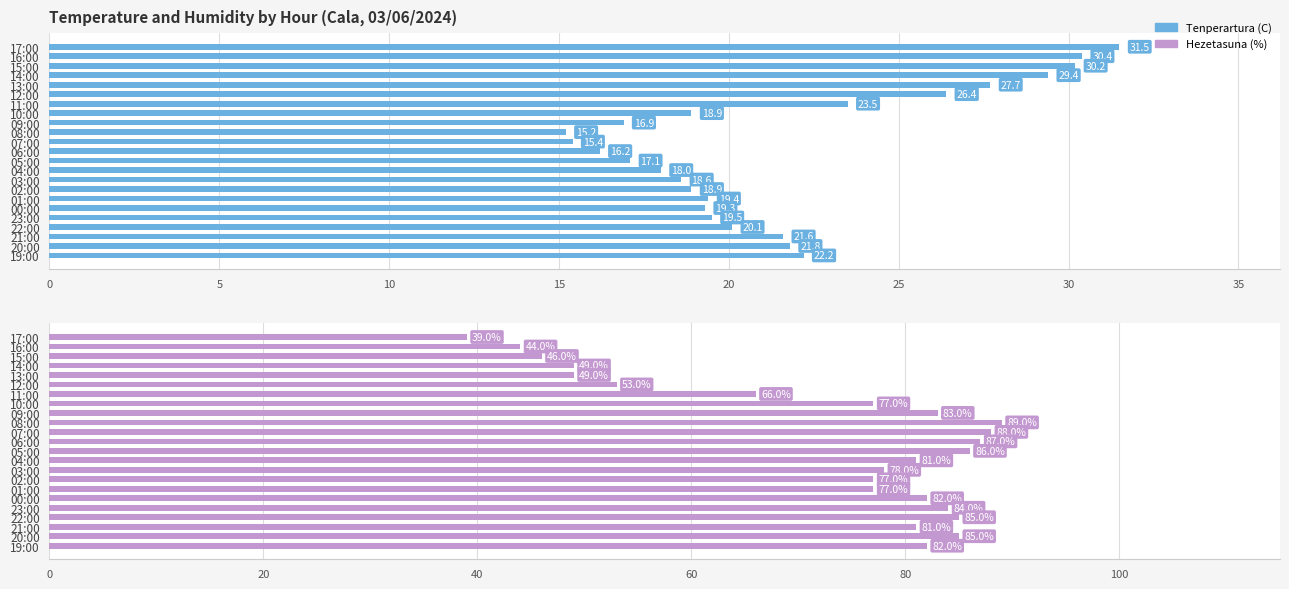

Is the value of Hezetasuna (%) at 14:00 greater than the value of Tenperartura (C) at 21:00?

Yes